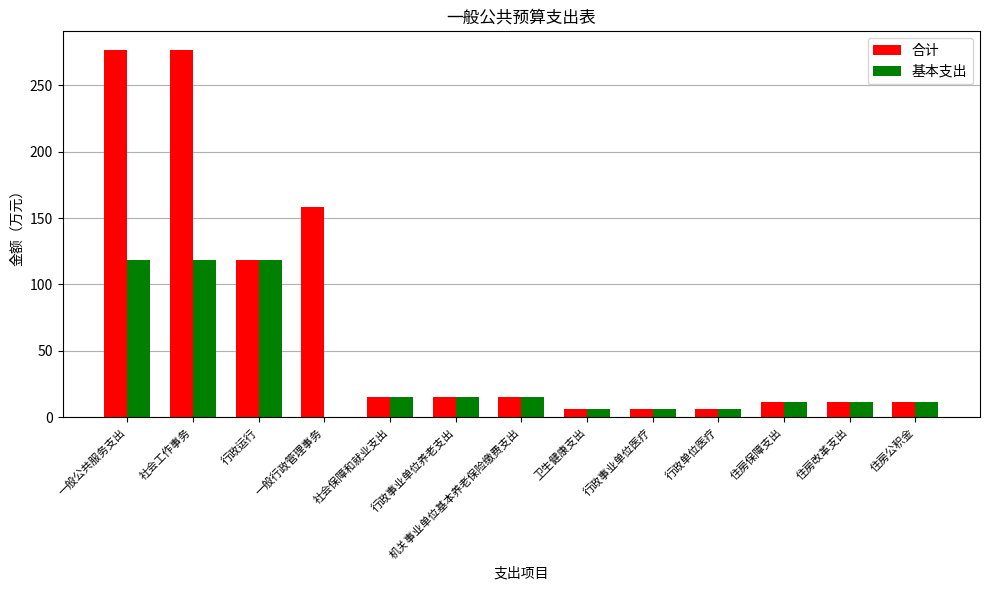

What is the approximate value of 合计 at 行政事业单位养老支出?

15.0